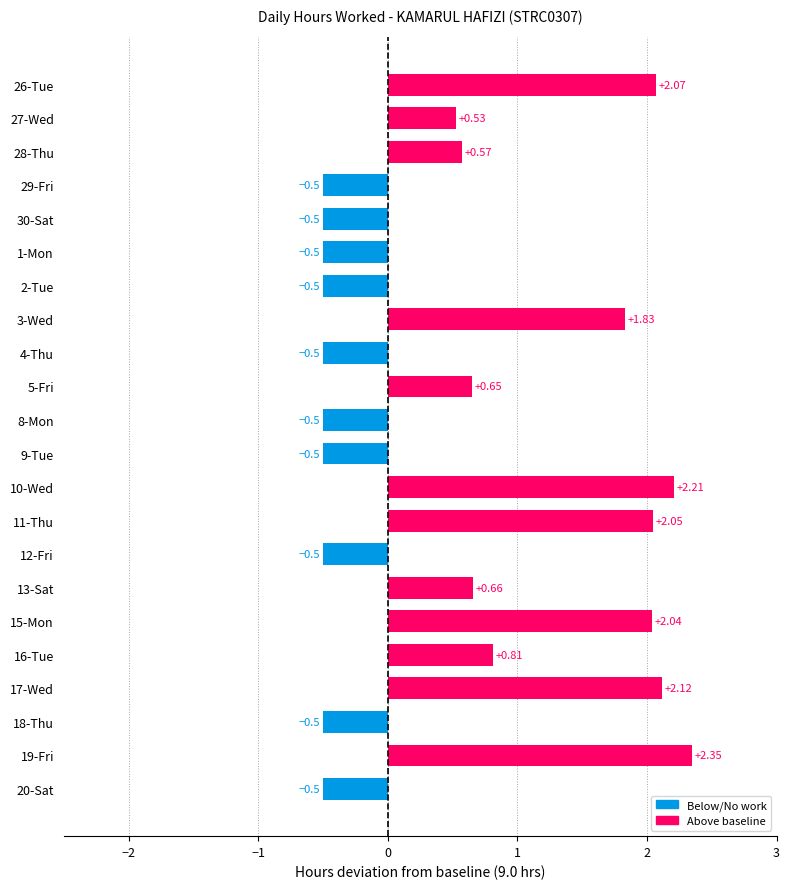

What is the sum of all values?

12.9